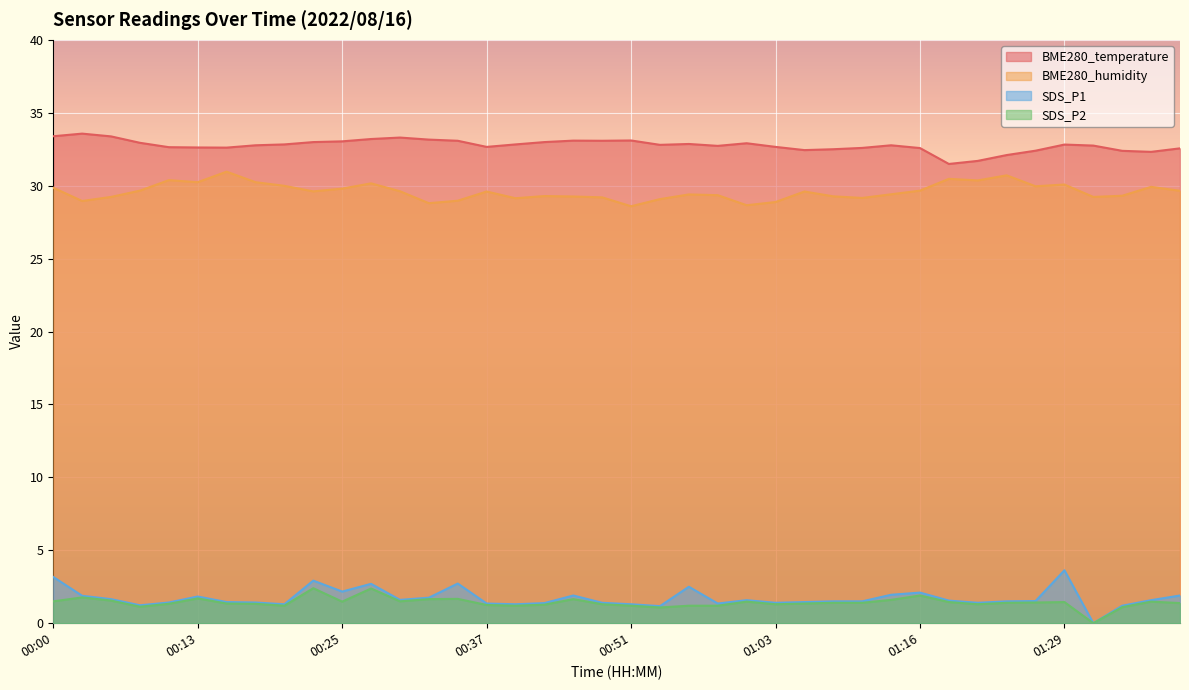

Is it true that SDS_P1 equals 0.6 at 00:46?

False